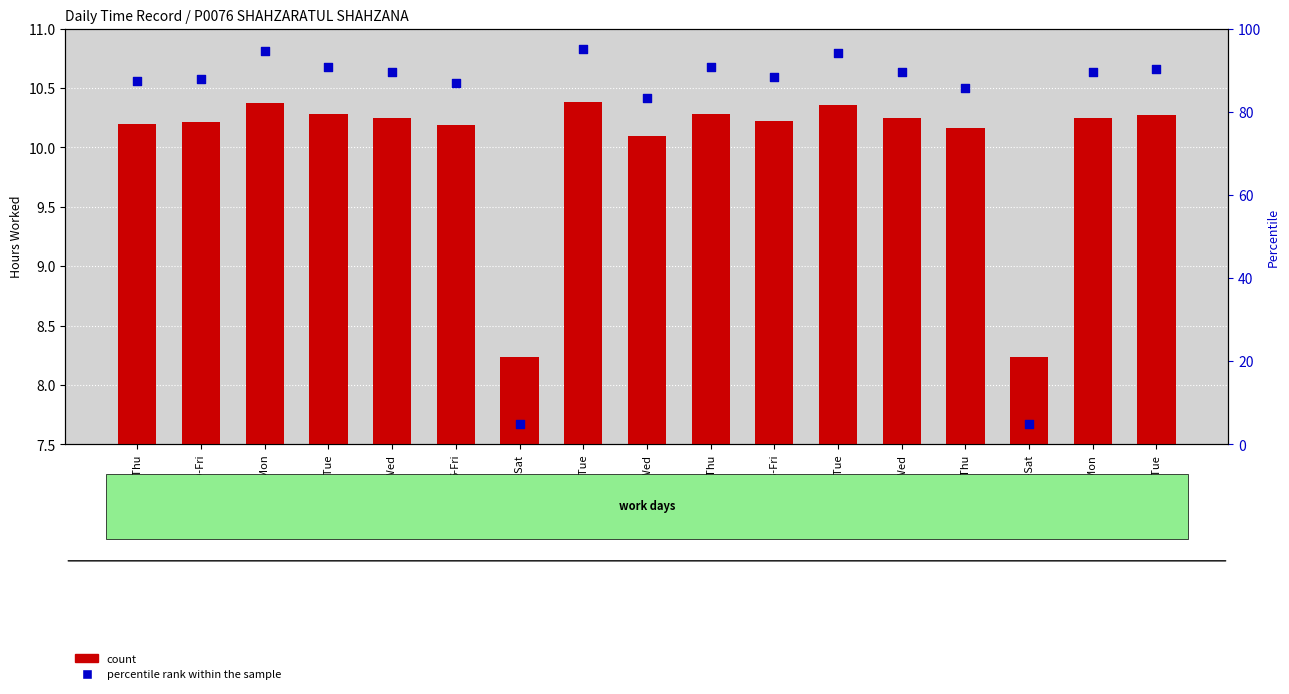

What is the total value across all series at 4-Wed?

99.8